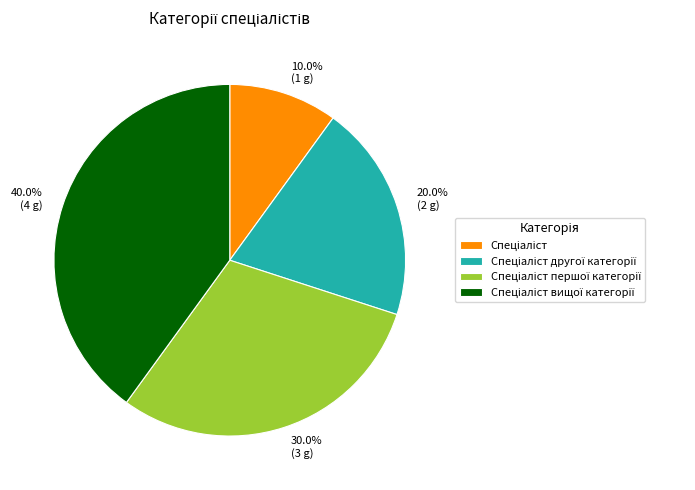

To the nearest percent, what is the difference between the largest and smallest slice percentages?

30%